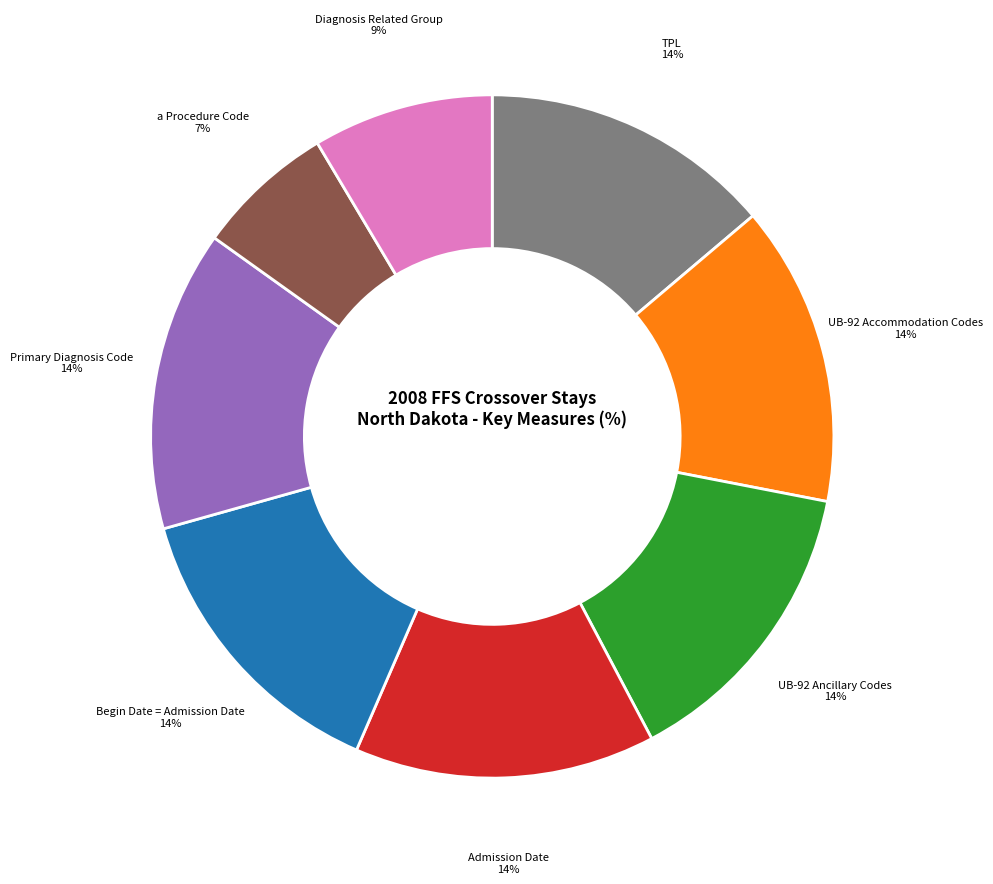

To the nearest percent, what is the average slice percentage?

12%